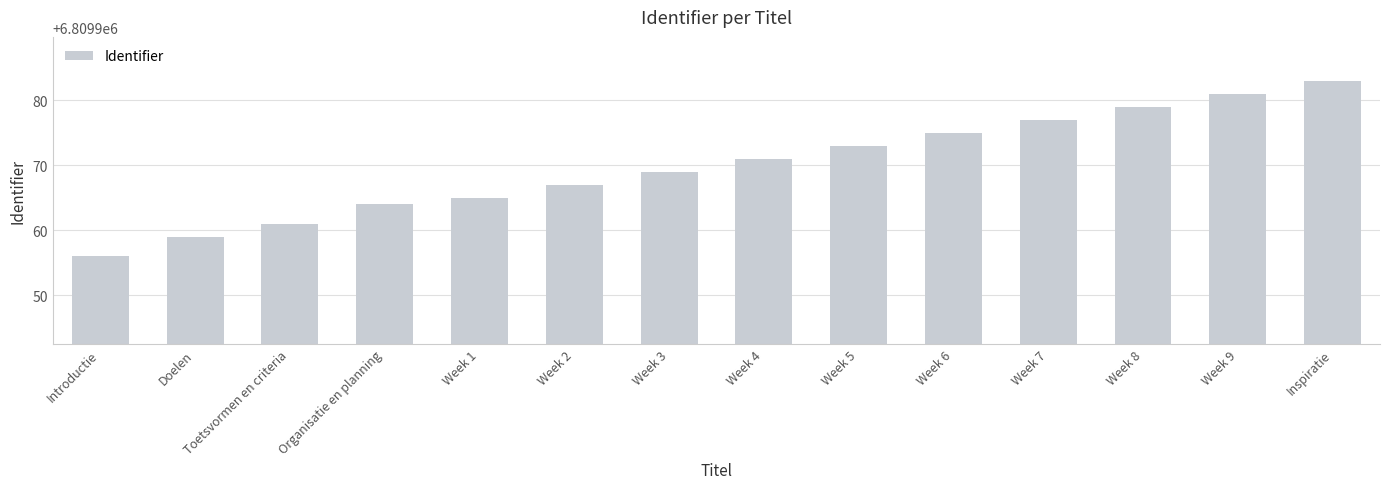

Which category has the highest value across all series?

Inspiratie